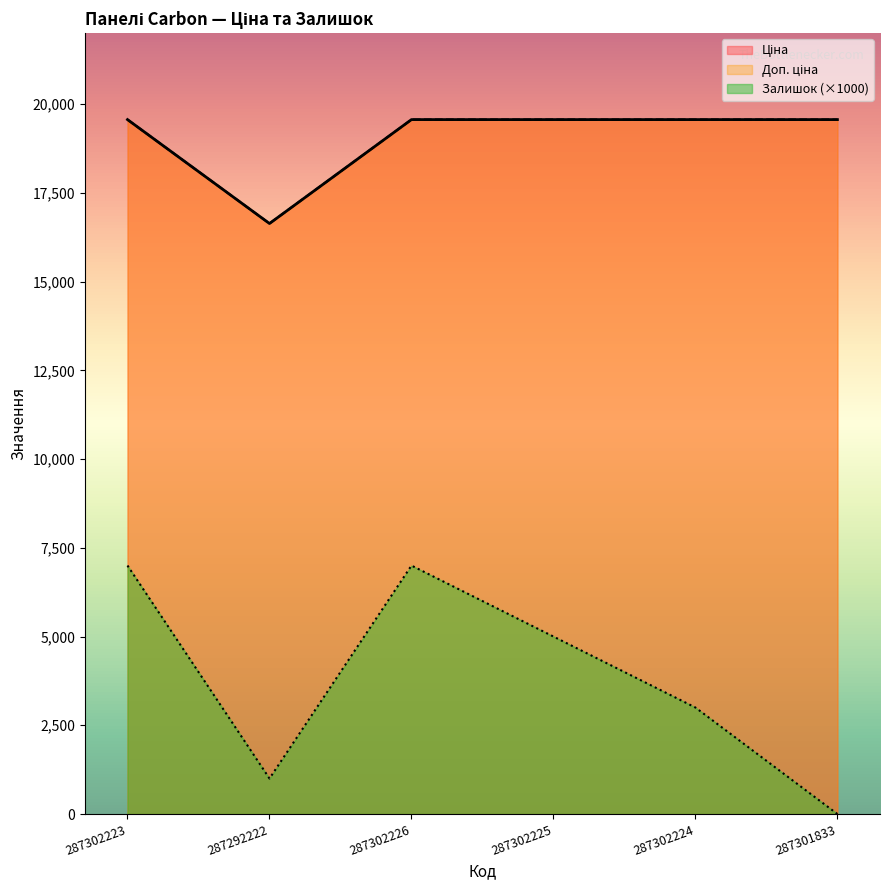

What is the difference between the highest and lowest values at 287301833?

19564.9